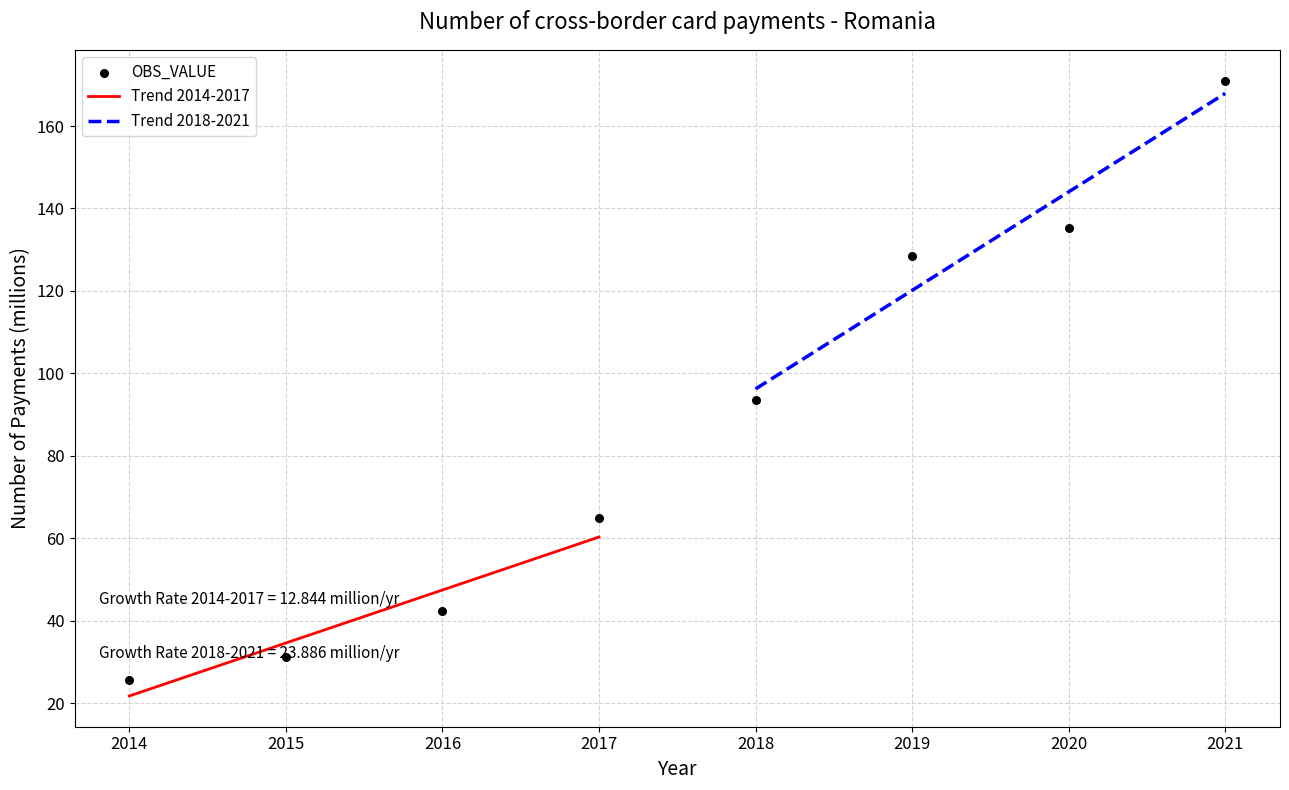

Between 2021 and 2020, which is larger?

2021